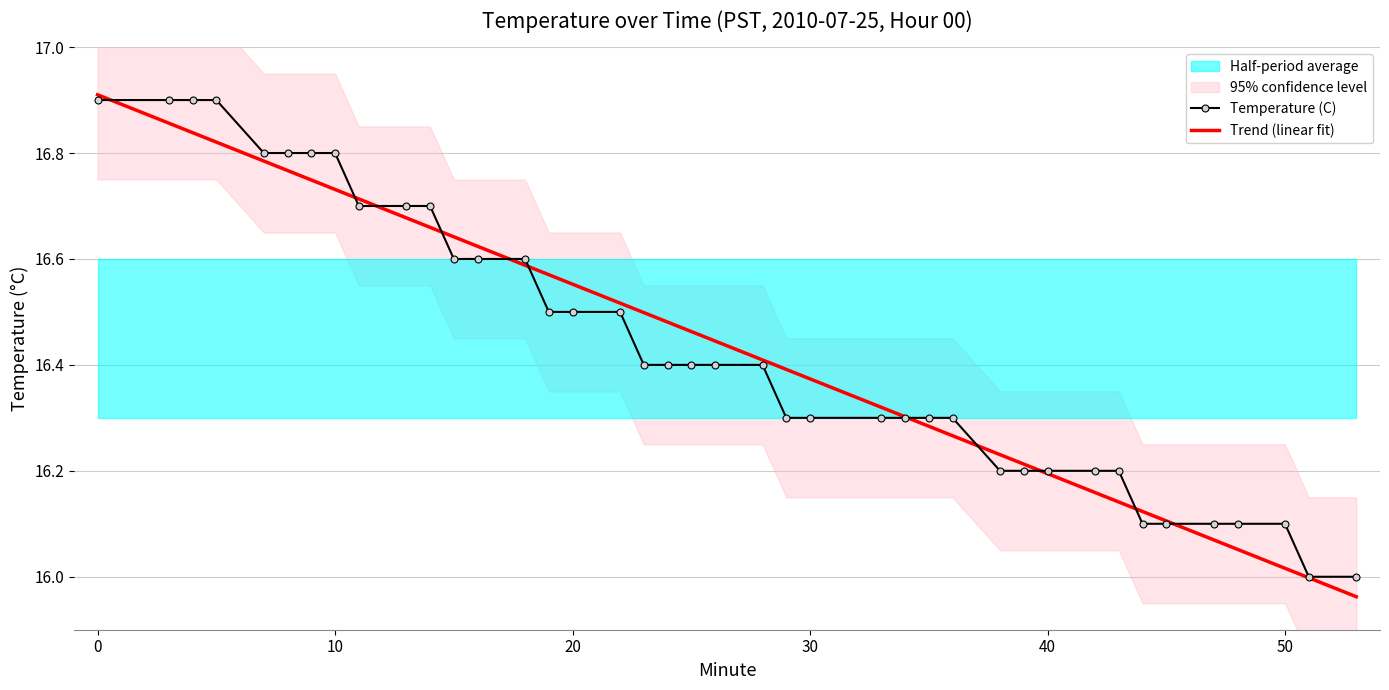

How many data points in Trend (linear fit) are less than 16?

2